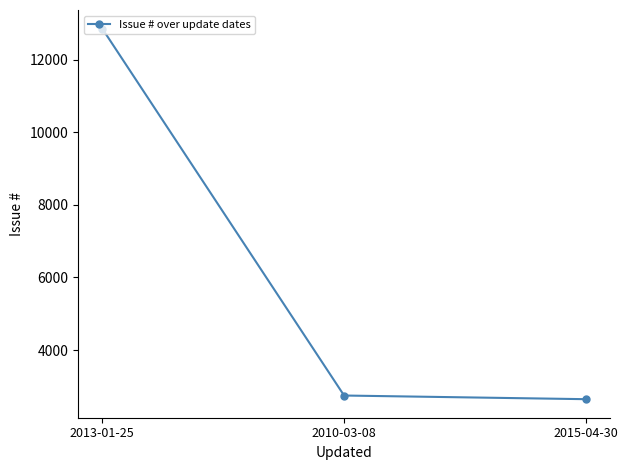

What is the minimum value shown in the chart?

2647